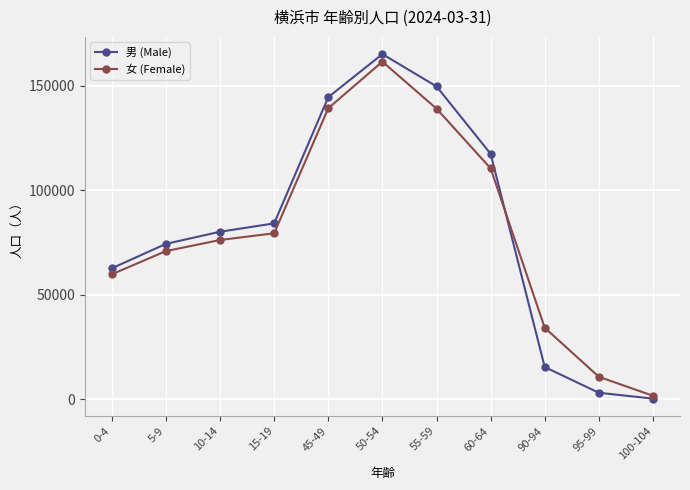

In 男 (Male), how many points are higher than both neighbors (excluding endpoints)?

1